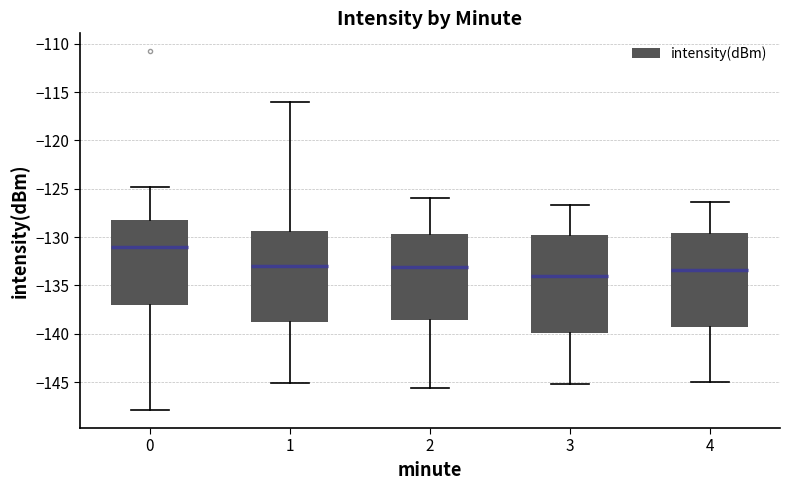

Reading left to right, transcribe this box plot: for each box, give where its median line is, the range the box spans, and where its two whiskers end, as read against the y-axis. The values are not printed on the chart, so give them approximately, as read against the axis.

0: median -131.0, box -137.0 to -128.0, whiskers -148.0 to -125.0
1: median -133.0, box -139.0 to -129.5, whiskers -145.0 to -116.0
2: median -133.0, box -138.5 to -129.5, whiskers -145.5 to -126.0
3: median -134.0, box -140.0 to -129.5, whiskers -145.0 to -126.5
4: median -133.5, box -139.5 to -129.5, whiskers -145.0 to -126.5